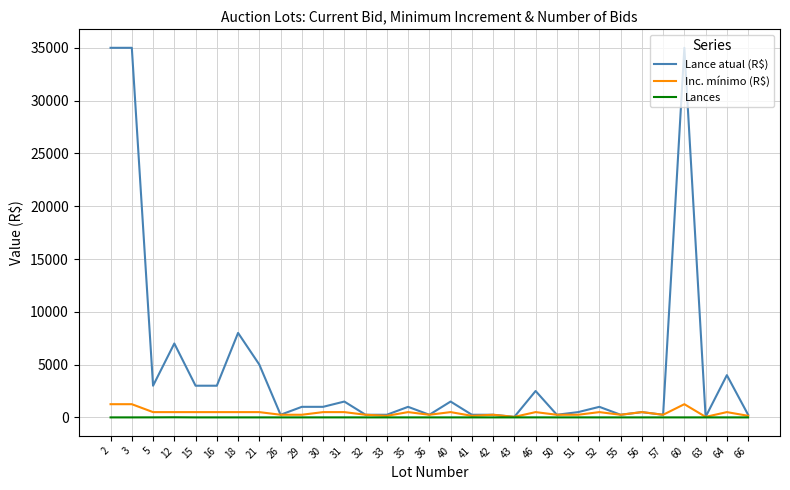

What are all the series names shown in the legend?

Lance atual (R$), Inc. mínimo (R$), Lances